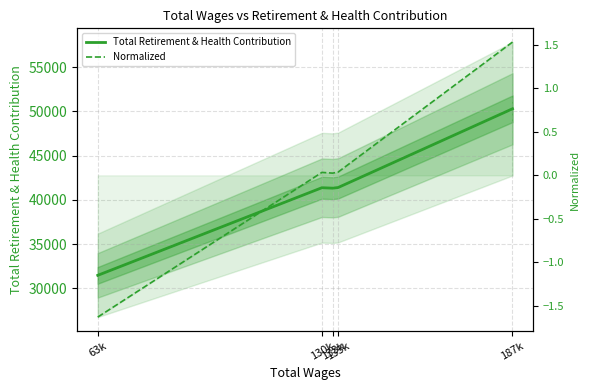

Reading left to right, list all the values displayed in this chart.

Total Retirement & Health Contribution: 31466.0	41377.0	41327.0	41399.0	50305.0
Normalized: -1.6	0.0	0.0	0.0	1.5